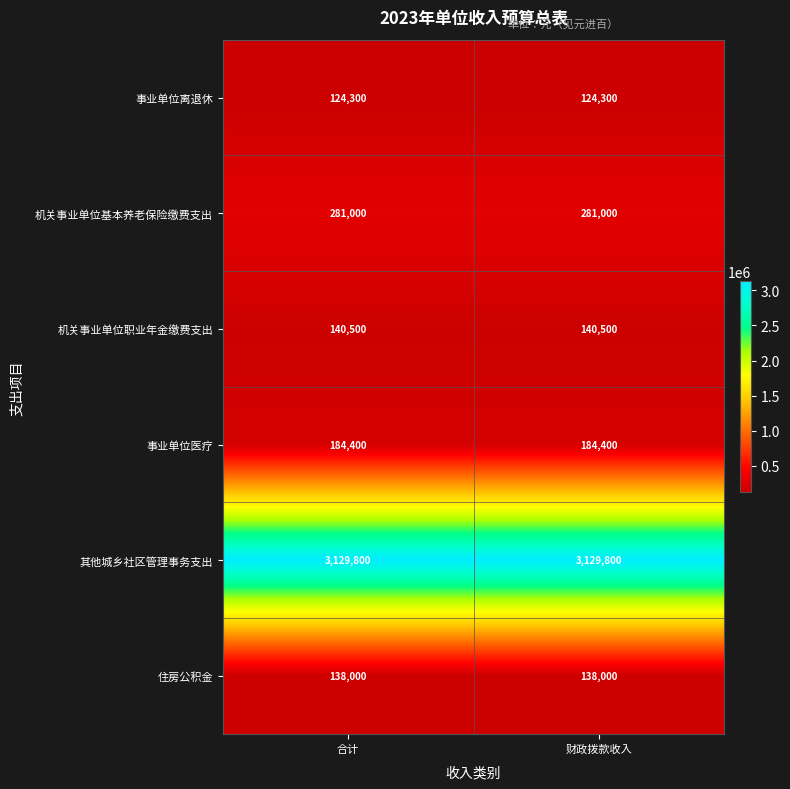

Is it true that 机关事业单位基本养老保险缴费支出 equals 281000 at 财政拨款收入?

True